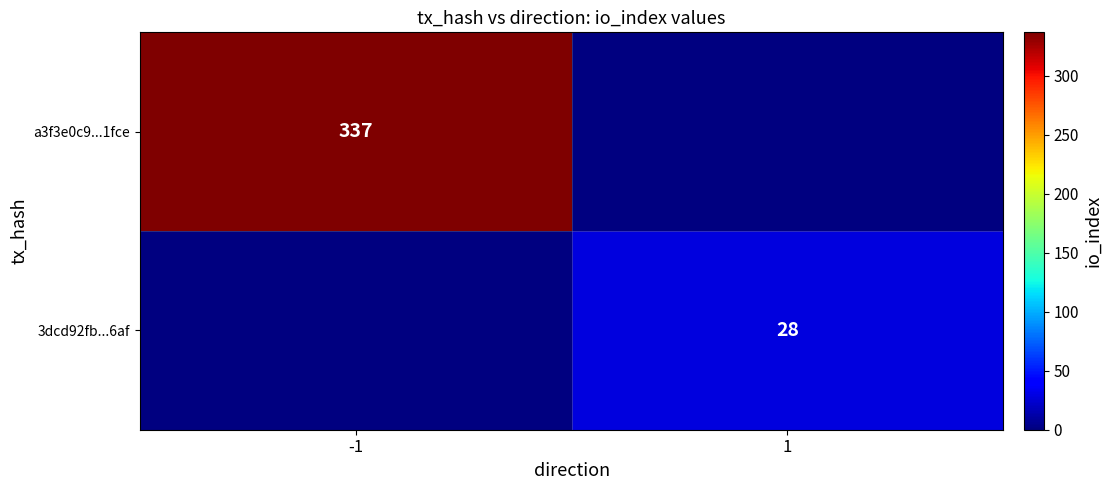

Is the value of a3f3e0c9...1fce at -1 greater than the value of 3dcd92fb...6af at 1?

Yes